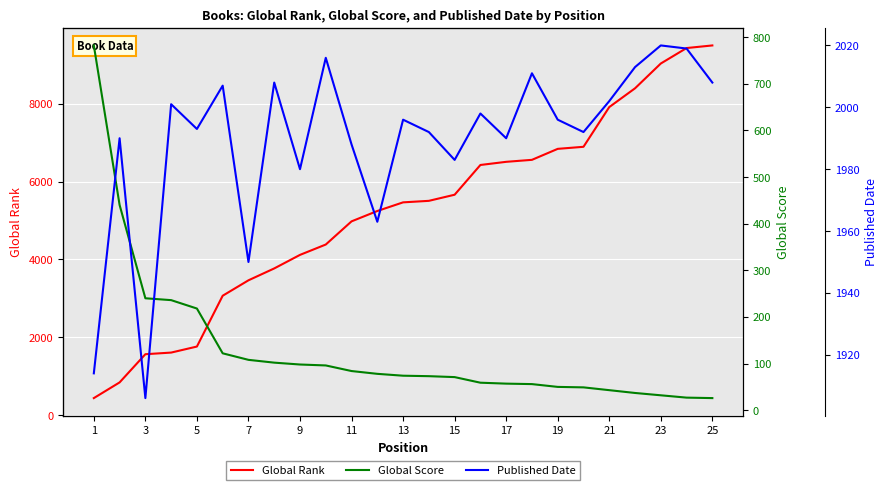

What is the highest value of the Global Rank series?

9495